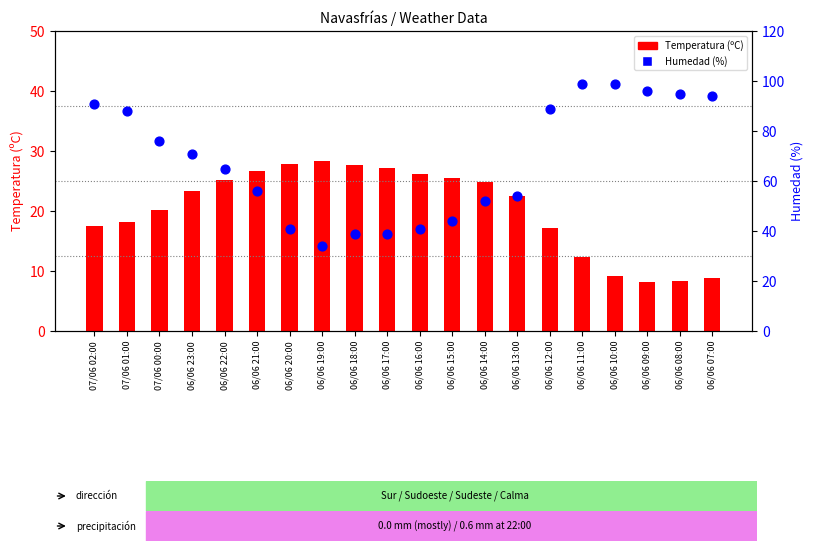

Which series reaches the minimum Y coordinate?

Temperatura (ºC)